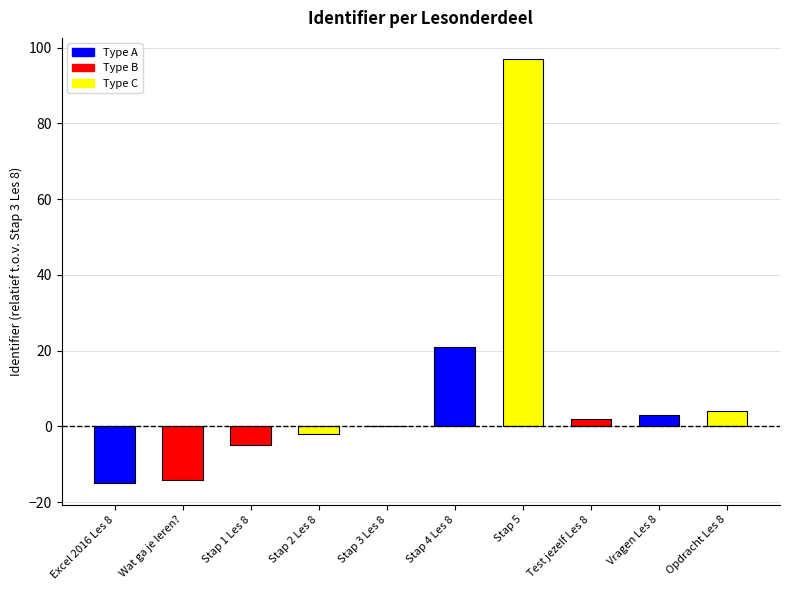

Which label corresponds to the largest value in the chart?

Stap 5